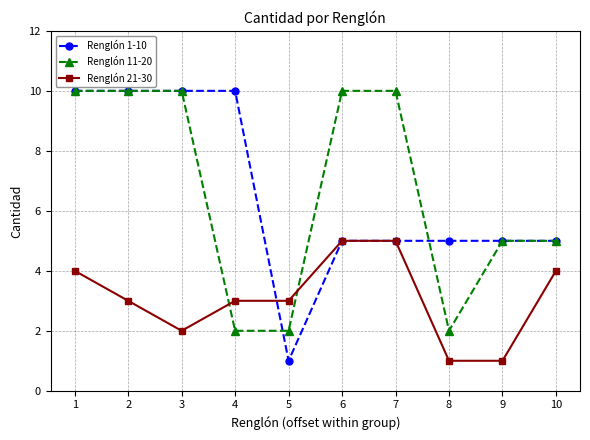

What is the value of the Renglón 11-20 point at the 6th from the left?

10